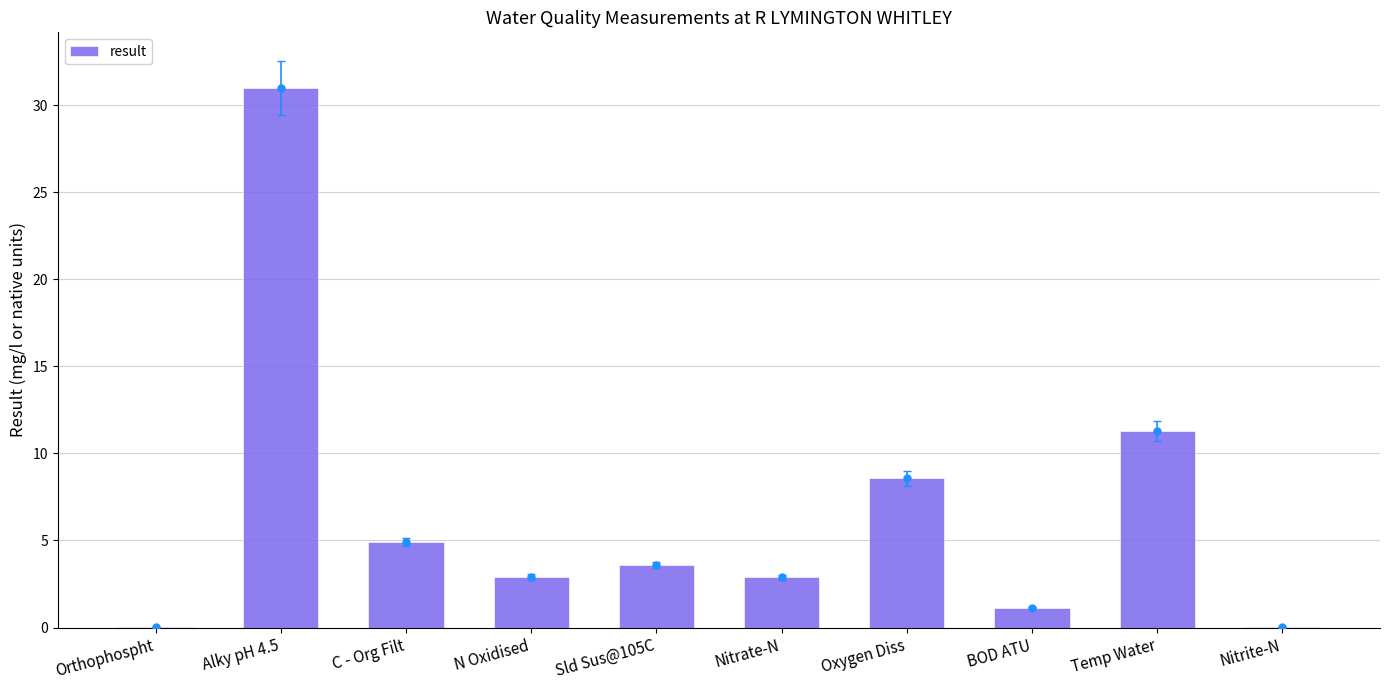

Where is the data nearest to the value 15?

Temp Water